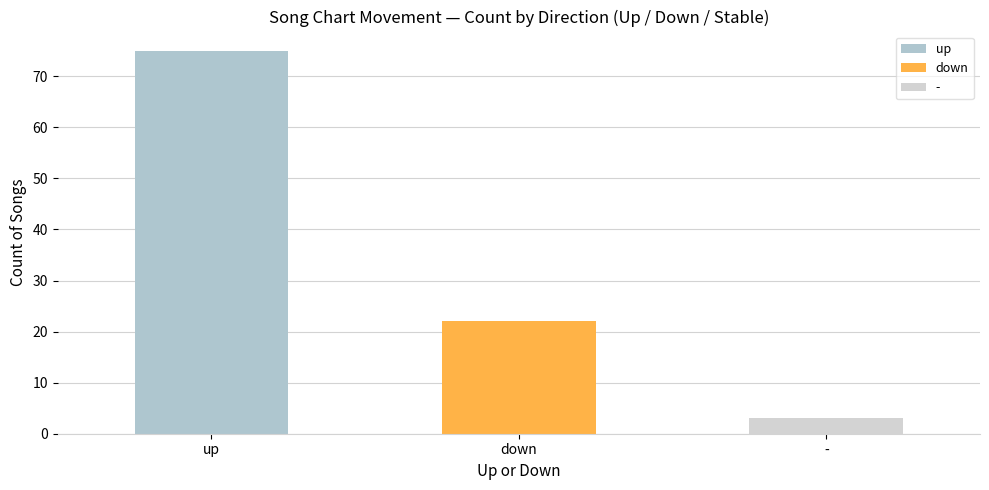

What is the minimum value shown in the chart?

3